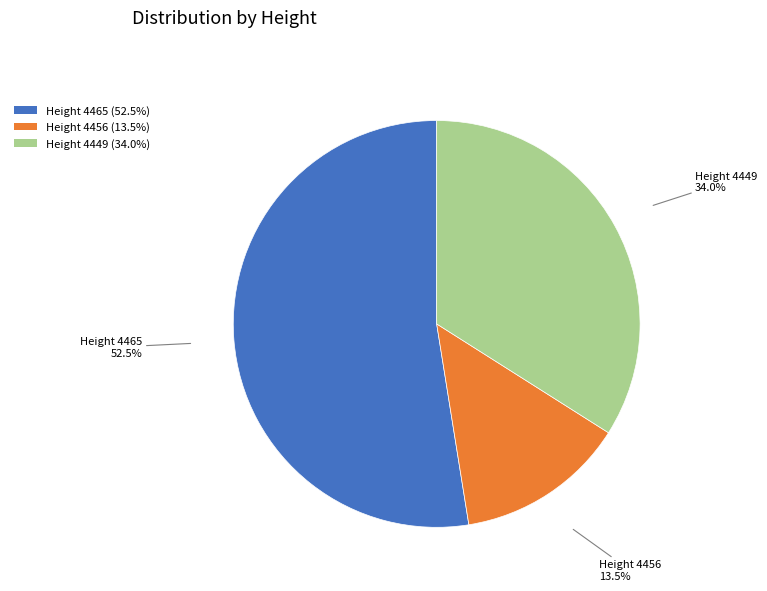

Which category has the biggest portion of the pie?

Height 4465